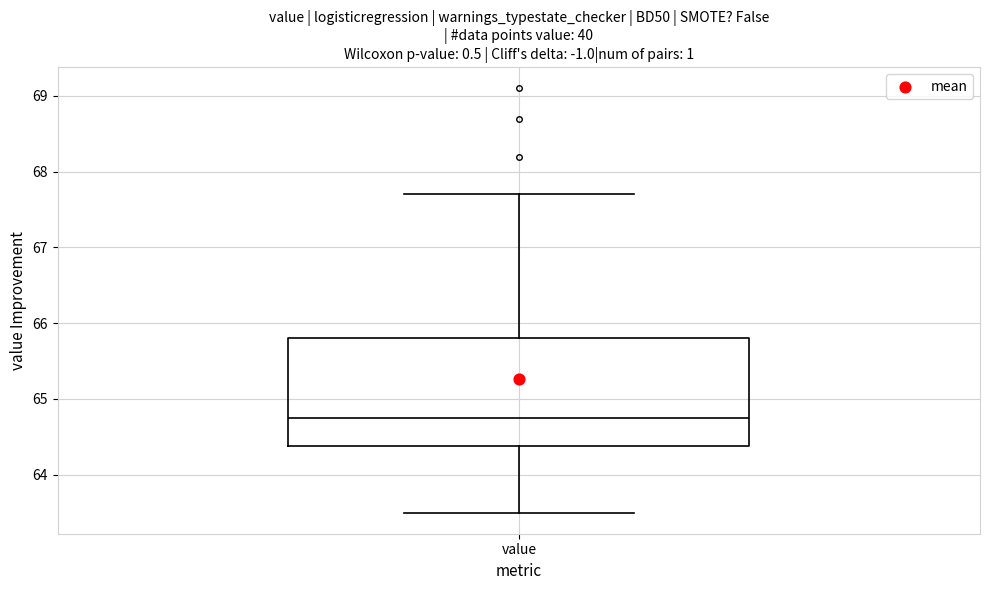

Transcribe this box plot: give where the median line is, the range the box spans, and where the two whiskers end, as read against the y-axis. The values are not printed on the chart, so give them approximately, as read against the axis.

median 64.8, box 64.4 to 65.8, whiskers 63.5 to 67.7